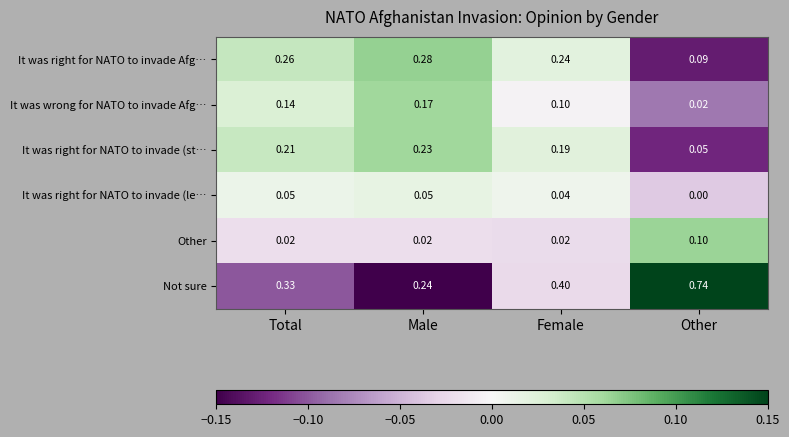

Which series has the largest range (max minus min)?

Not sure